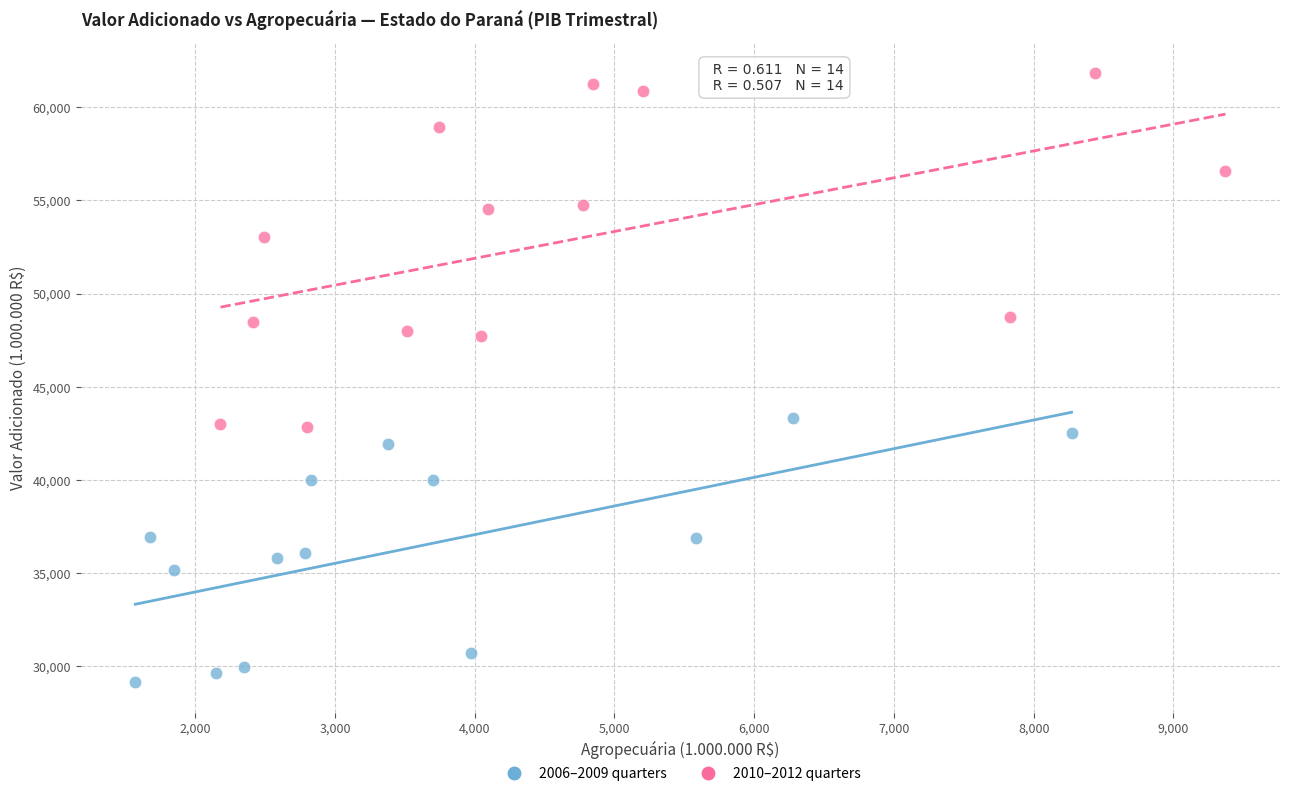

Which series has the widest spread of Y values?

2010–2012 quarters